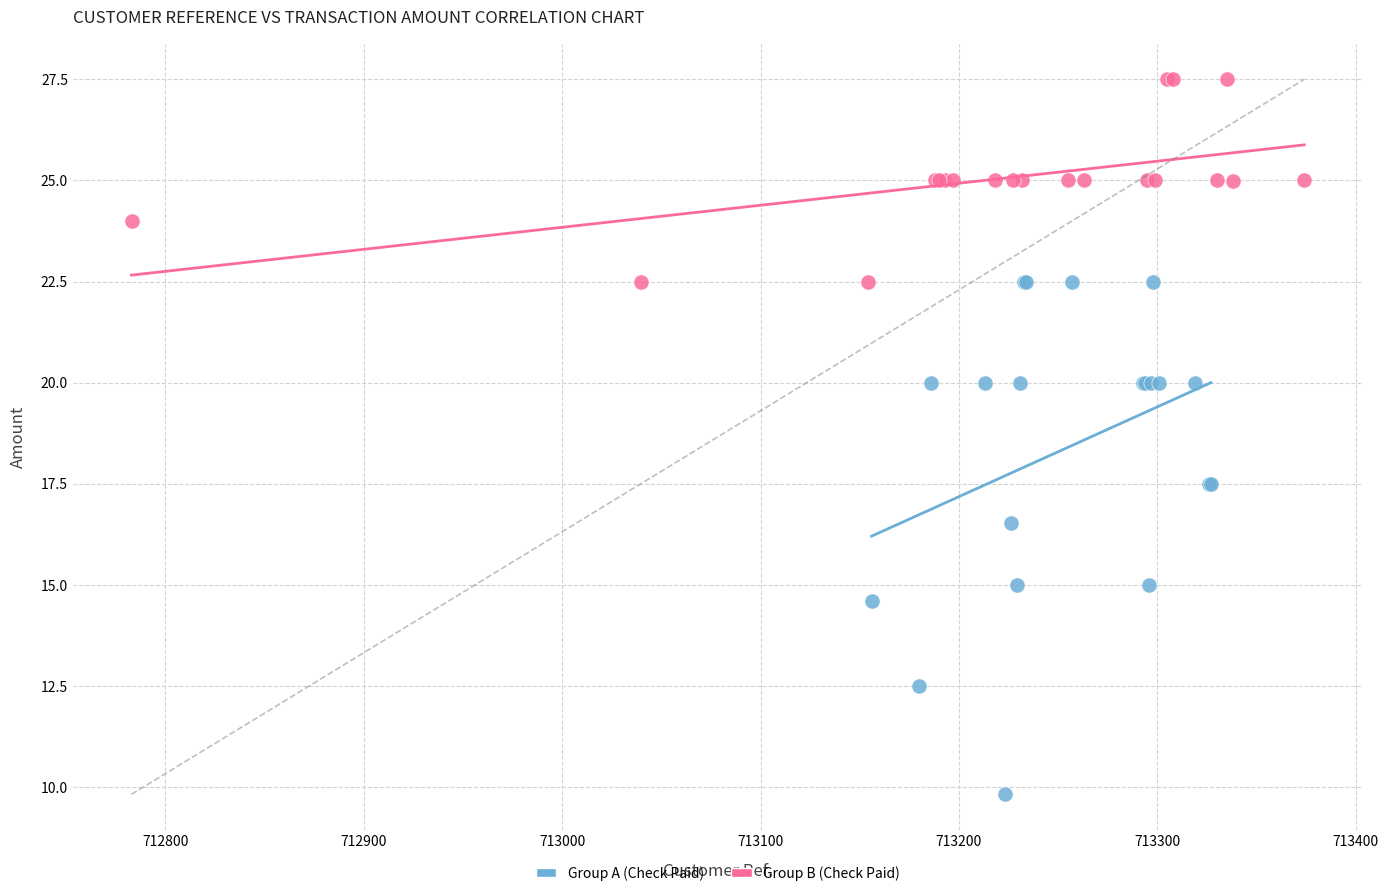

Which series reaches the maximum Y coordinate?

Group B (Check Paid)